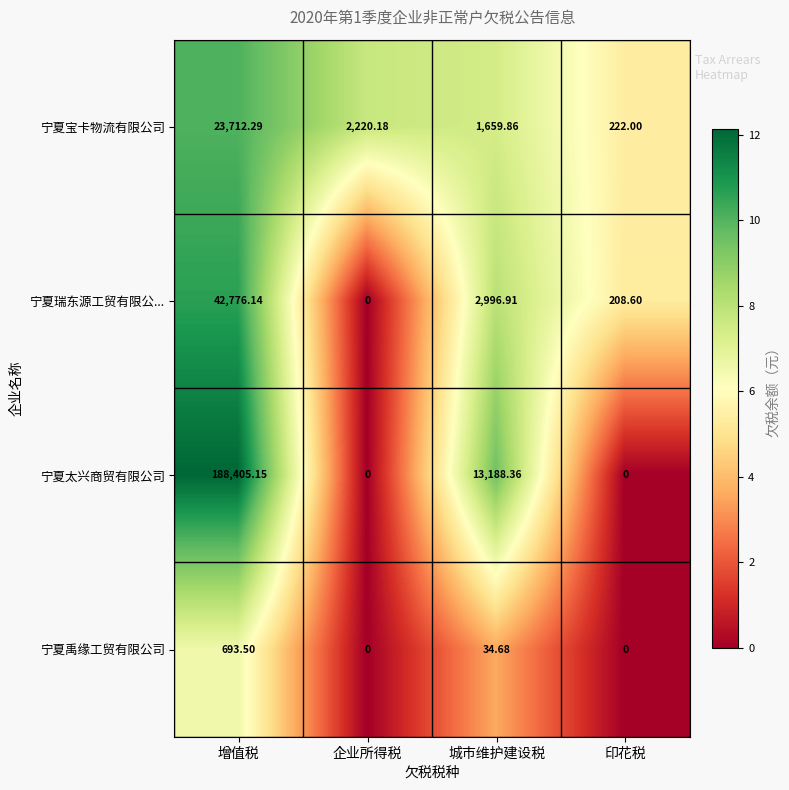

How many series are shown in this chart?

4